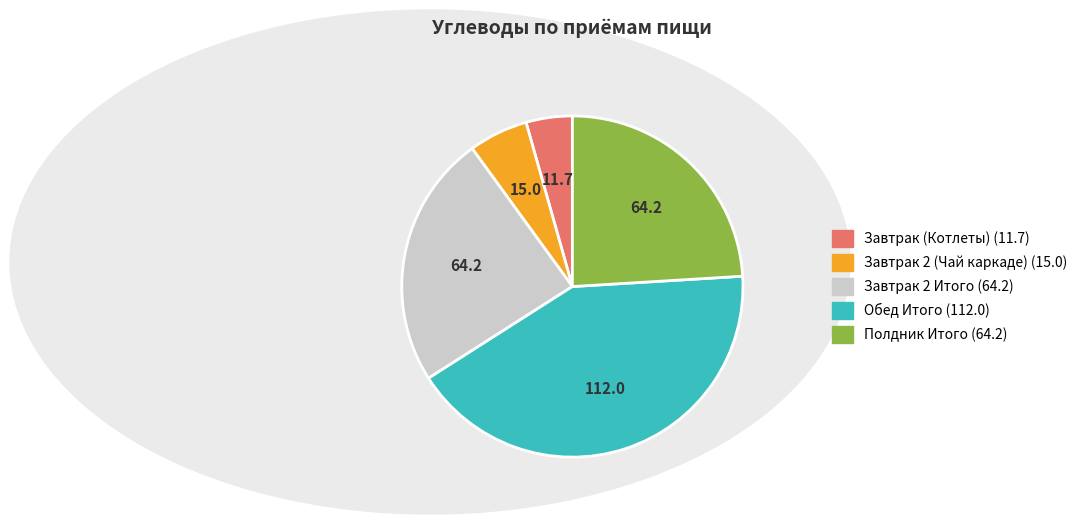

Which category has the smallest portion of the pie?

Завтрак (Котлеты)